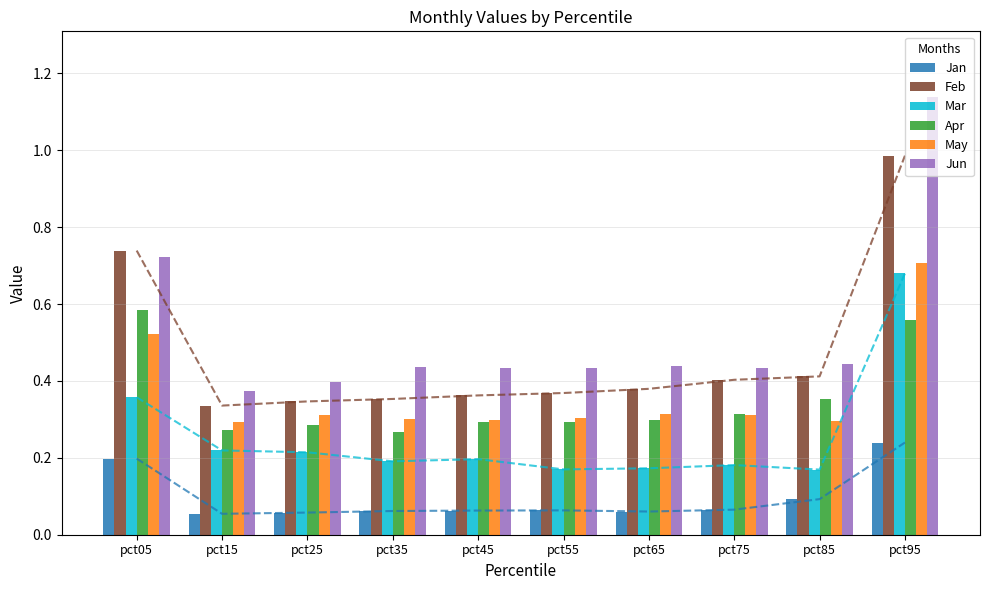

Which series has the largest total across all categories?

Jun